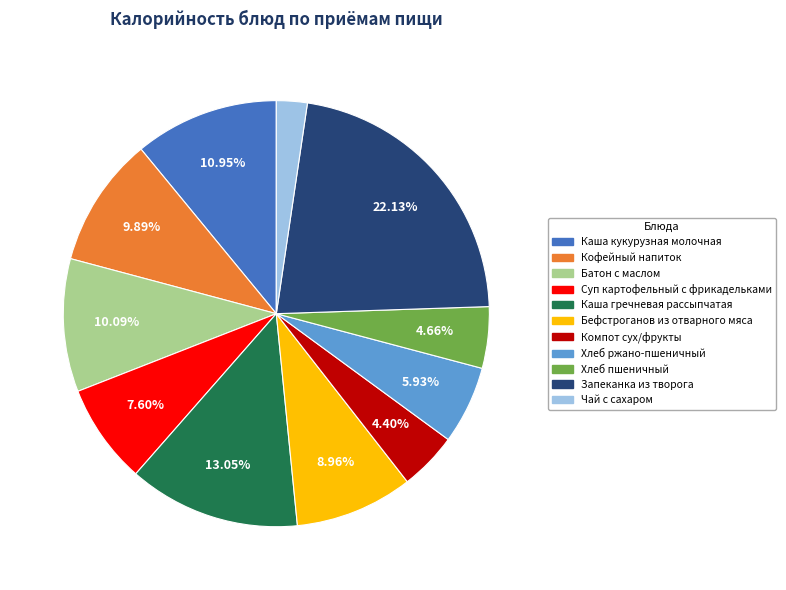

Is Суп картофельный с фрикадельками the majority of the pie?

No